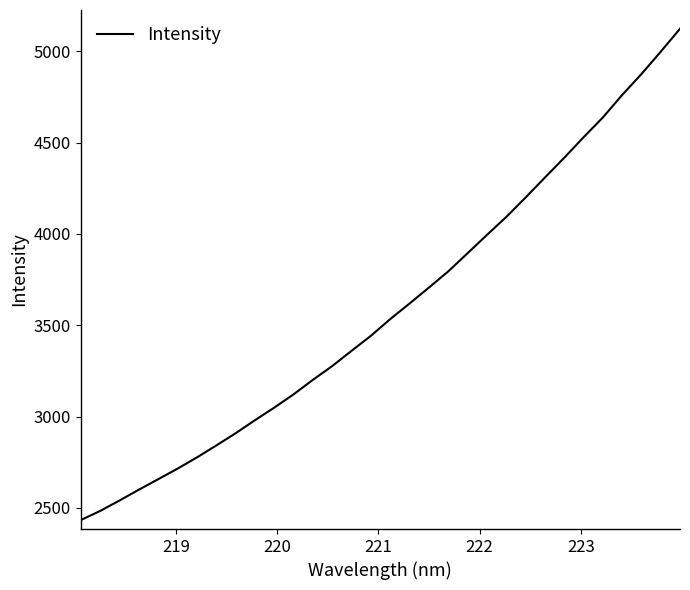

What is the minimum value shown in the chart?

2432.8